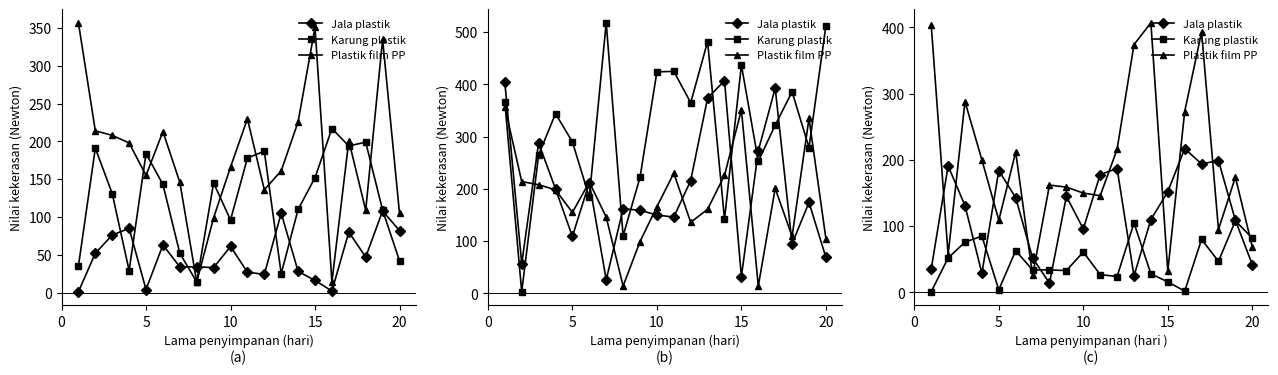

How many data points in Plastik film PP are less than 174?

10